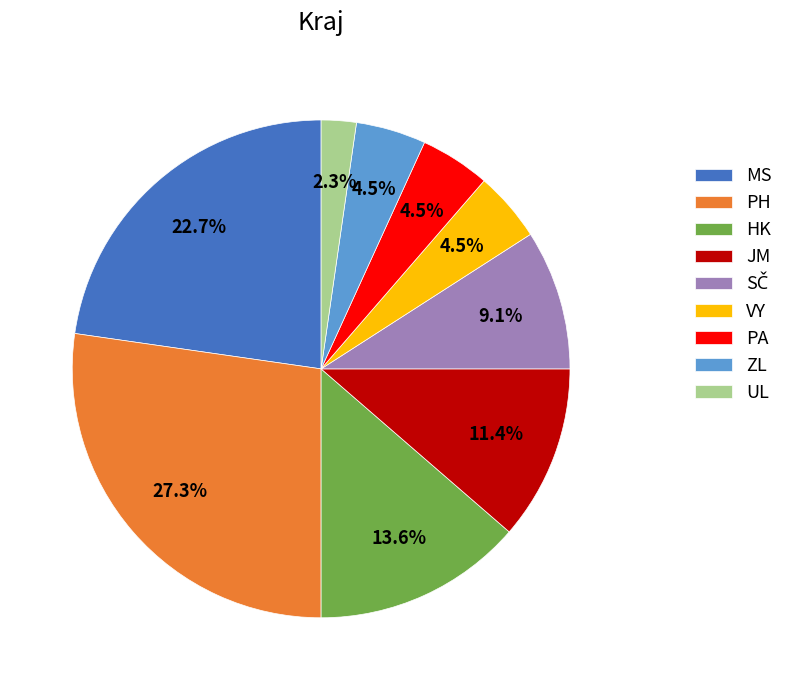

Which category has the biggest portion of the pie?

PH